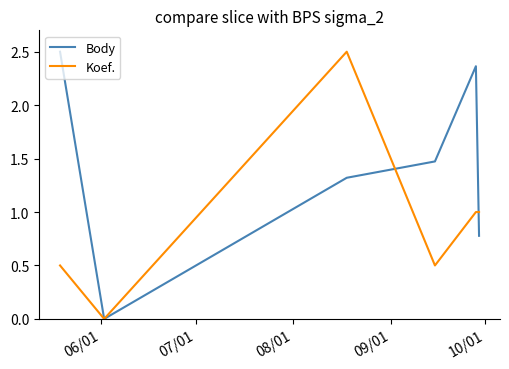

Which series has the largest total across all categories?

Body